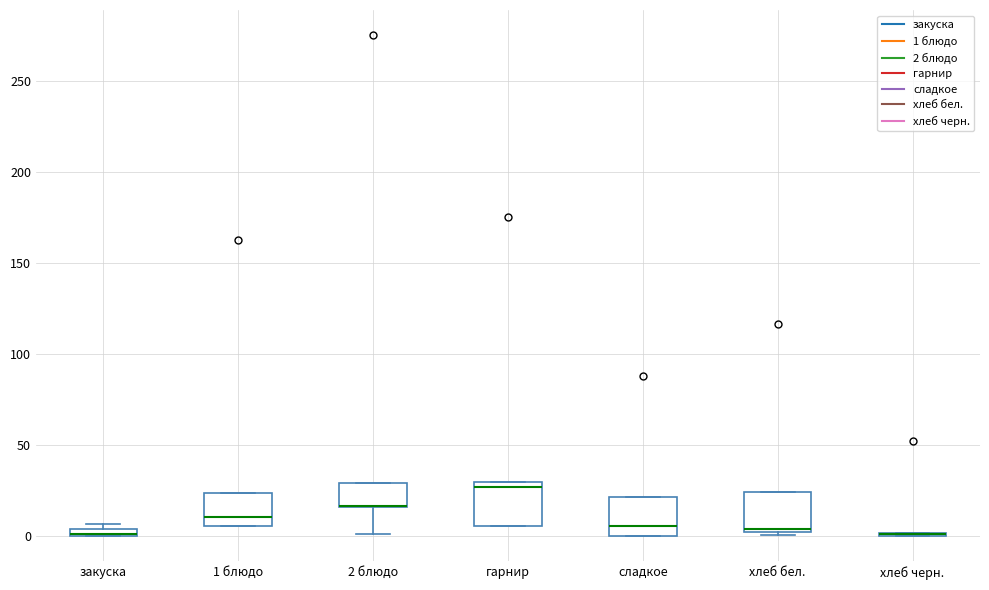

Where is the upper edge of the box for 2 блюдо on the y-axis? The values are not printed on the chart, so give them approximately, as read against the axis.

30